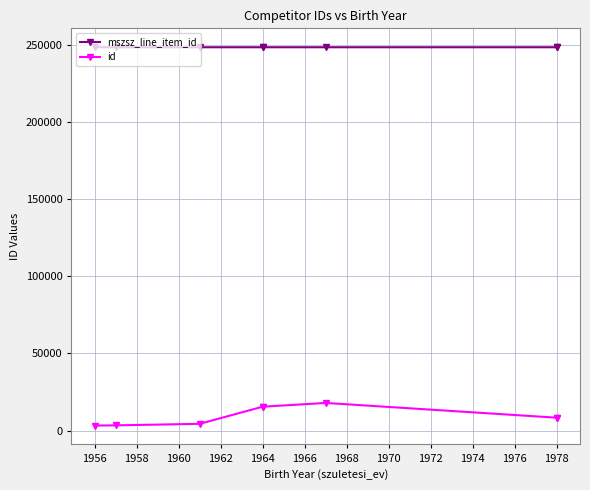

What is the value of the id point at the 1st from the left?

3306